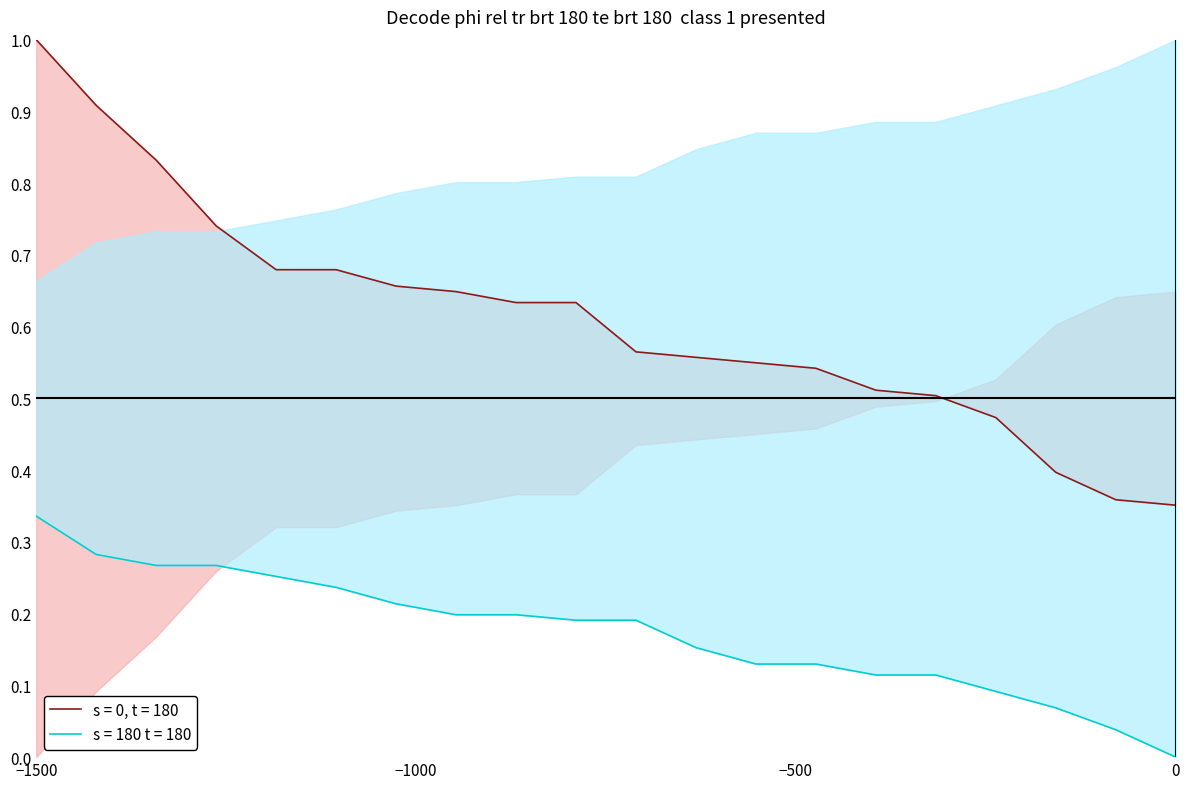

Which series has the largest total across all categories?

s = 0, t = 180